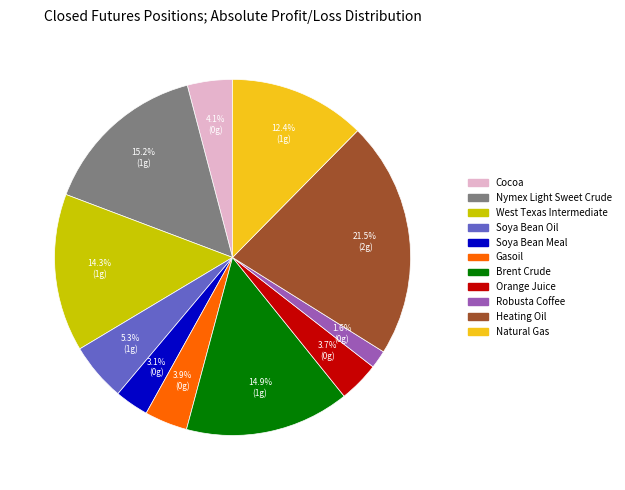

To the nearest percent, what percentage of the pie is Orange Juice?

4%